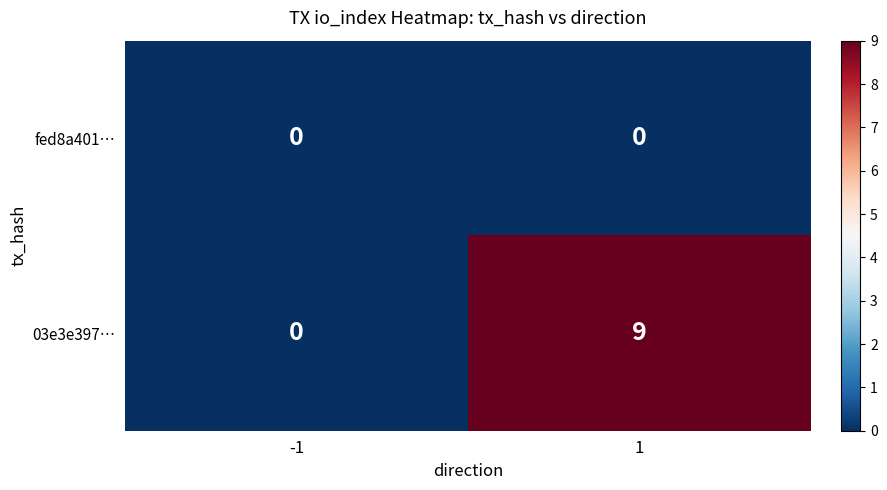

What is the difference between the 03e3e397… values at 1 and -1?

9